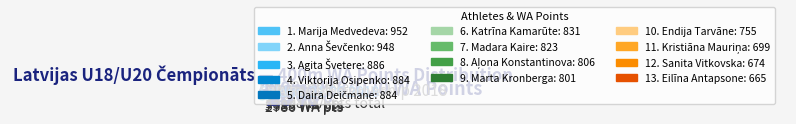

What percentage do Eilīna Antapsone and Marija Medvedeva together represent?

15.2%